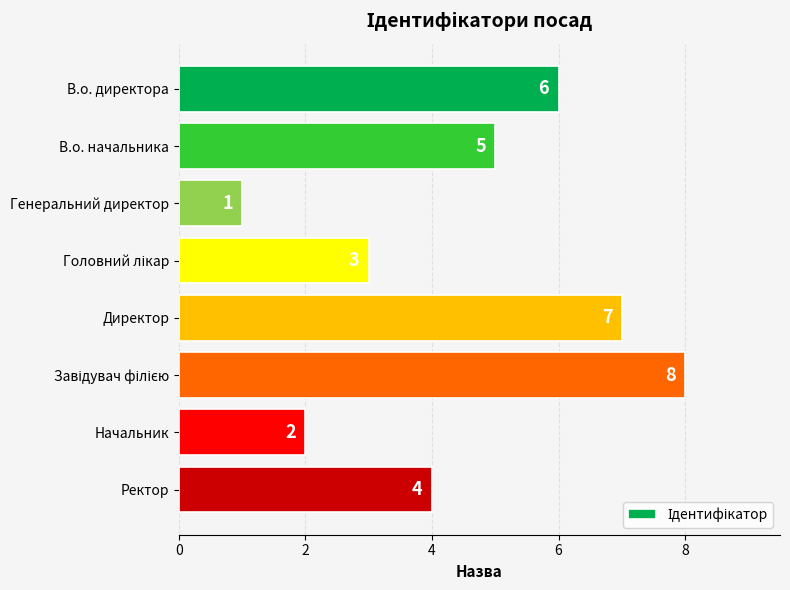

Reading bottom to top, what are all the values shown in this chart?

4	2	8	7	3	1	5	6